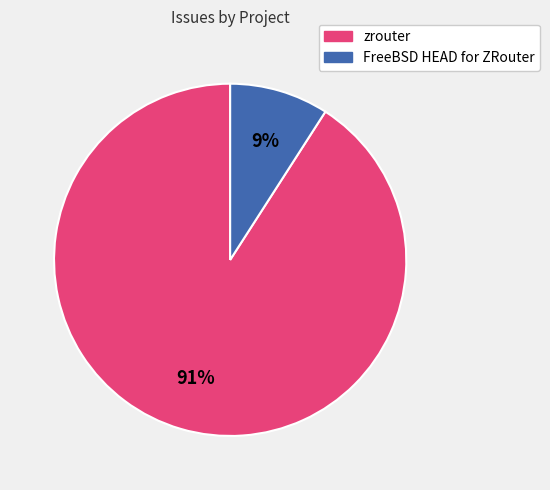

The FreeBSD HEAD for ZRouter slice represents 9% of the pie. True or false?

True